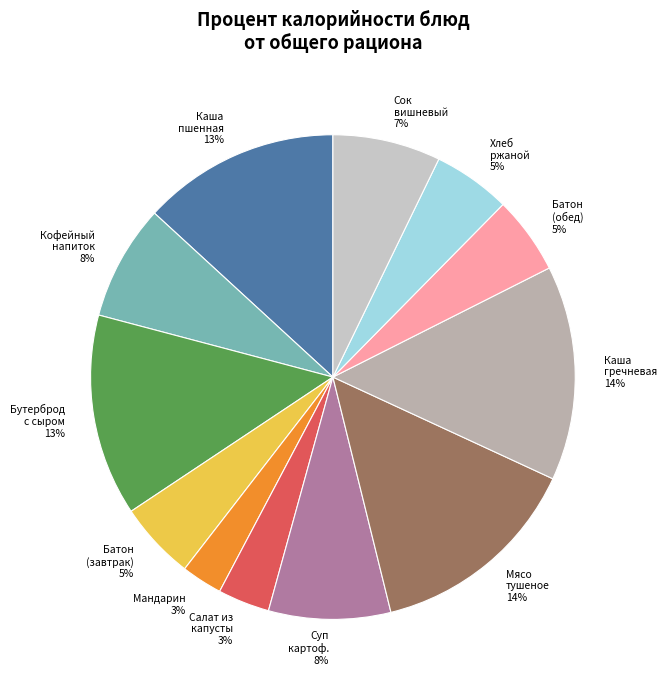

Is there any slice that represents more than half of the pie?

No